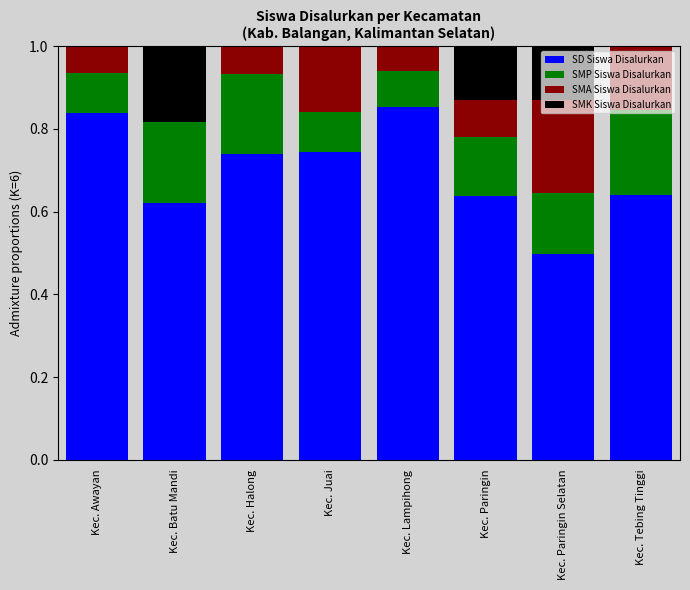

The value of SD Siswa Disalurkan at Kec. Paringin Selatan is 0.5. True or false?

True